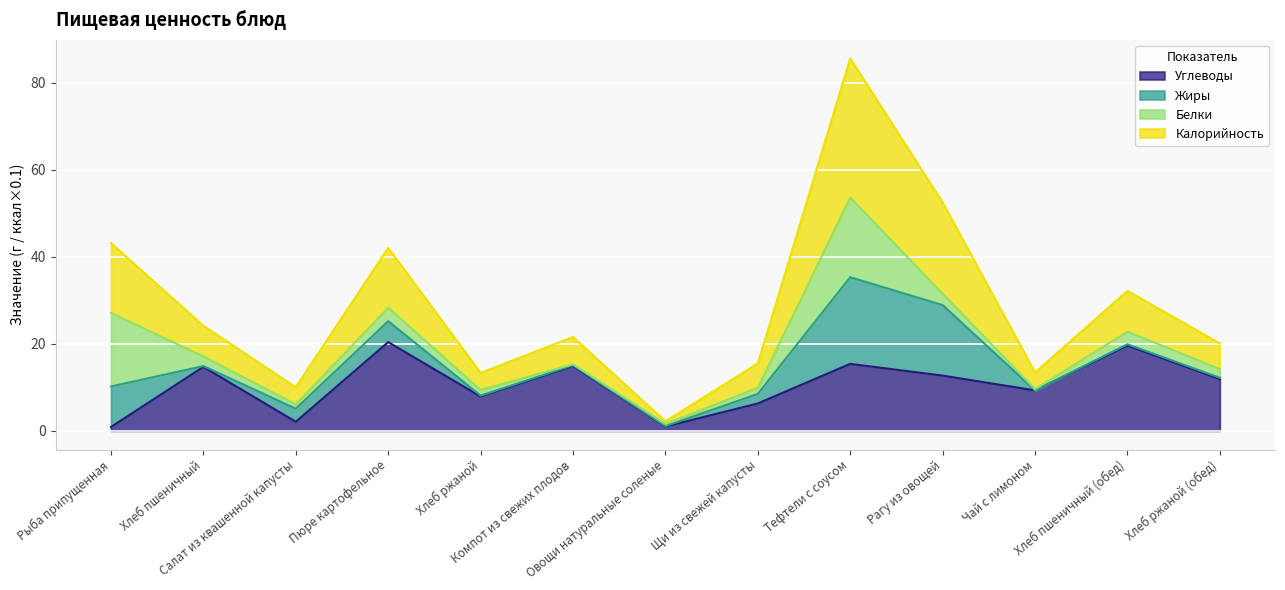

In Углеводы, how many points are lower than both neighbors (excluding endpoints)?

4